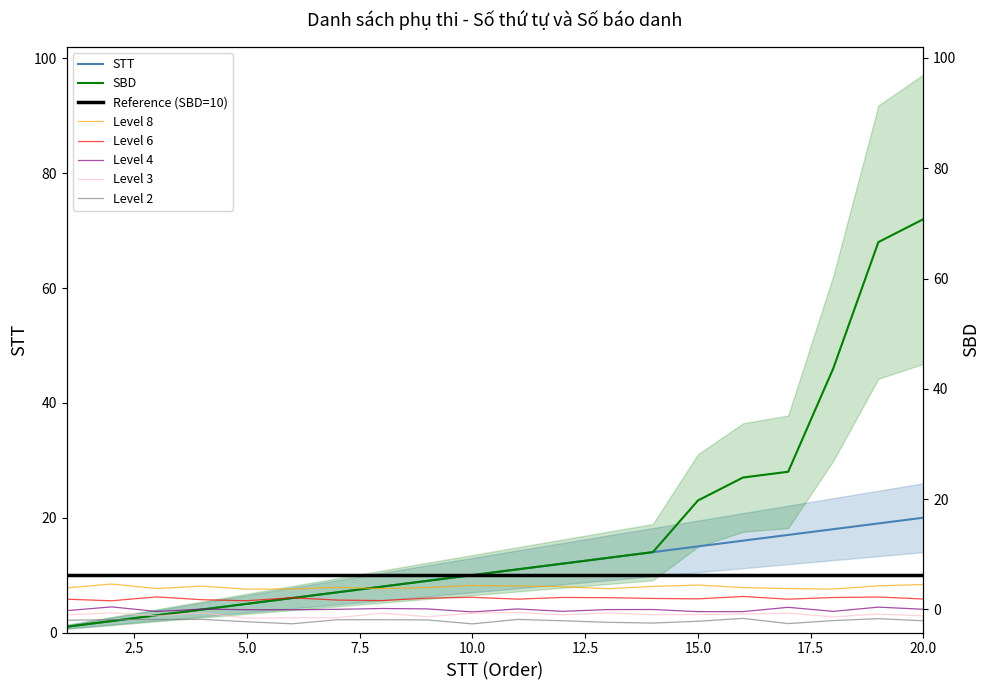

Which series has the largest total across all categories?

SBD